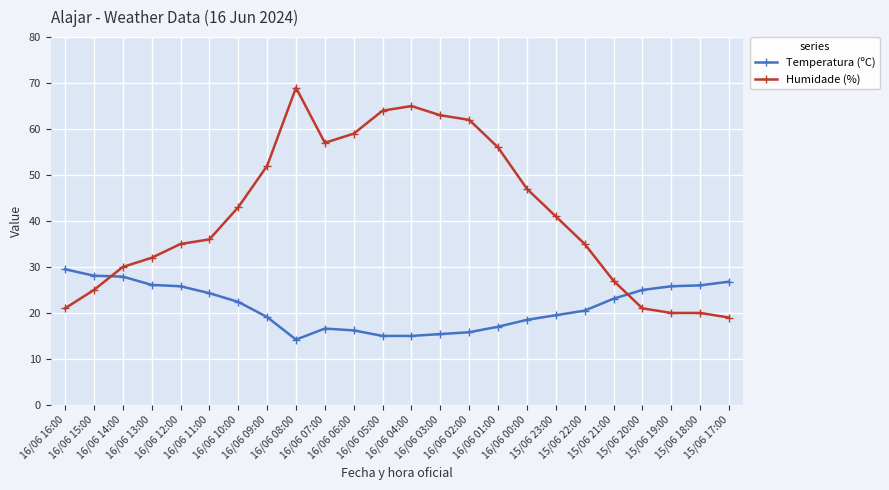

Rank the series at 15/06 18:00 from highest to lowest value.

Temperatura (ºC), Humidade (%)